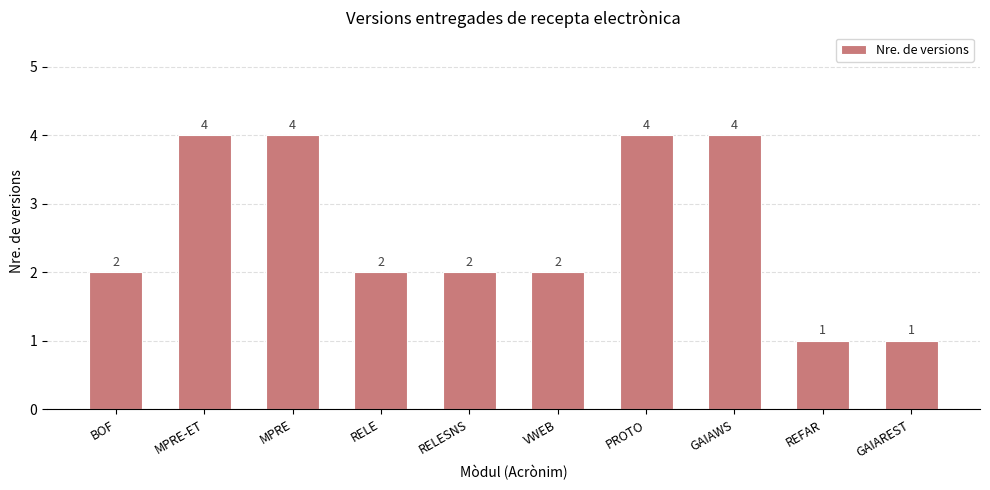

How many series are shown in this chart?

1